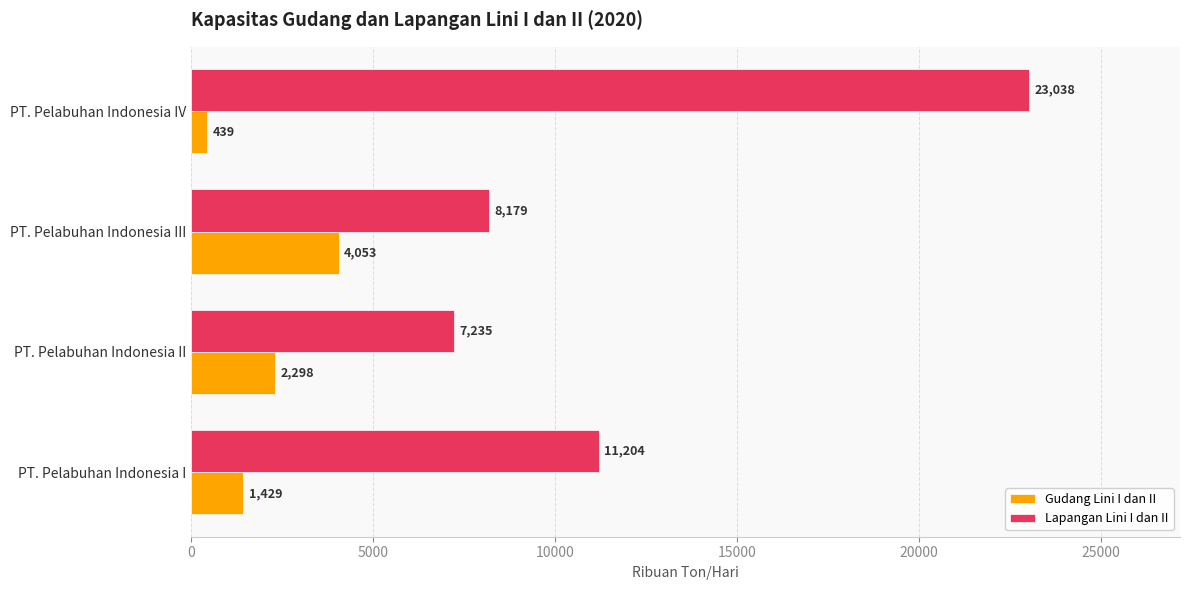

Which category has the highest value in the Lapangan Lini I dan II series?

PT. Pelabuhan Indonesia IV